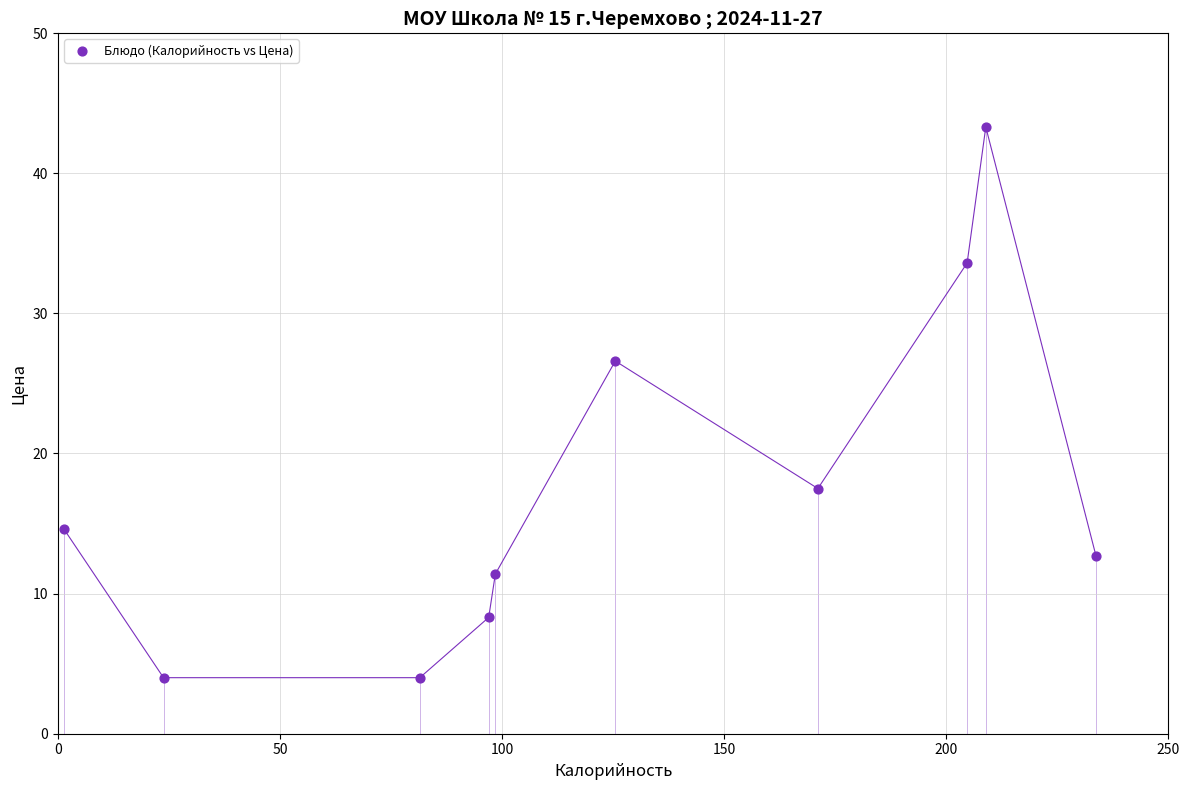

What Y value in the scatter plot is closest to 23?

26.6